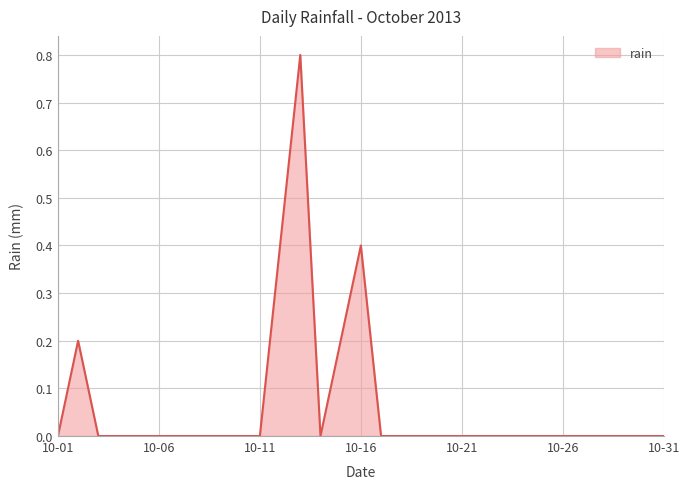

What is the greatest value displayed?

0.8